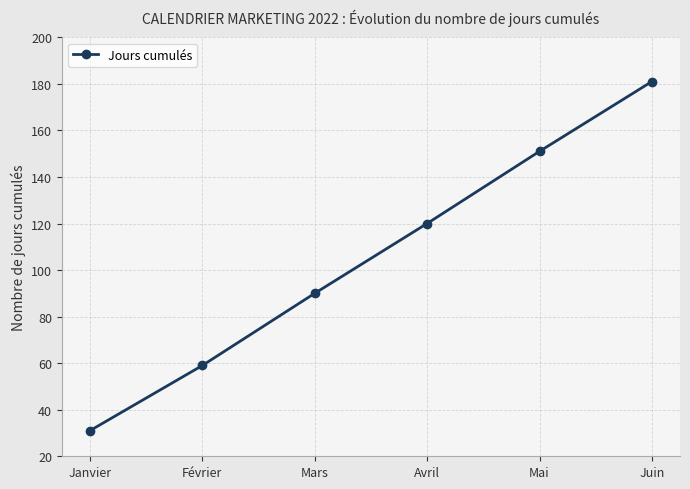

What is the sum of the values at Juin and Janvier?

212